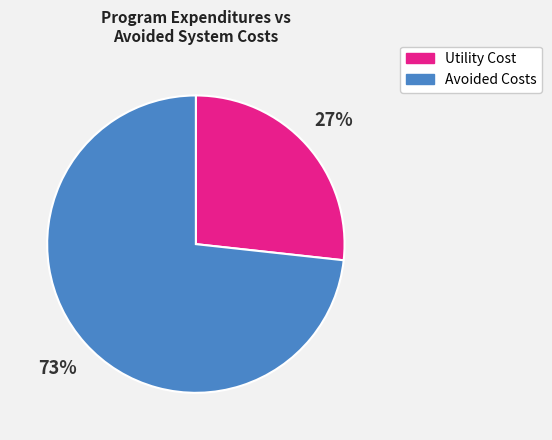

Combined, do Avoided Costs and Utility Cost account for over 50%?

Yes